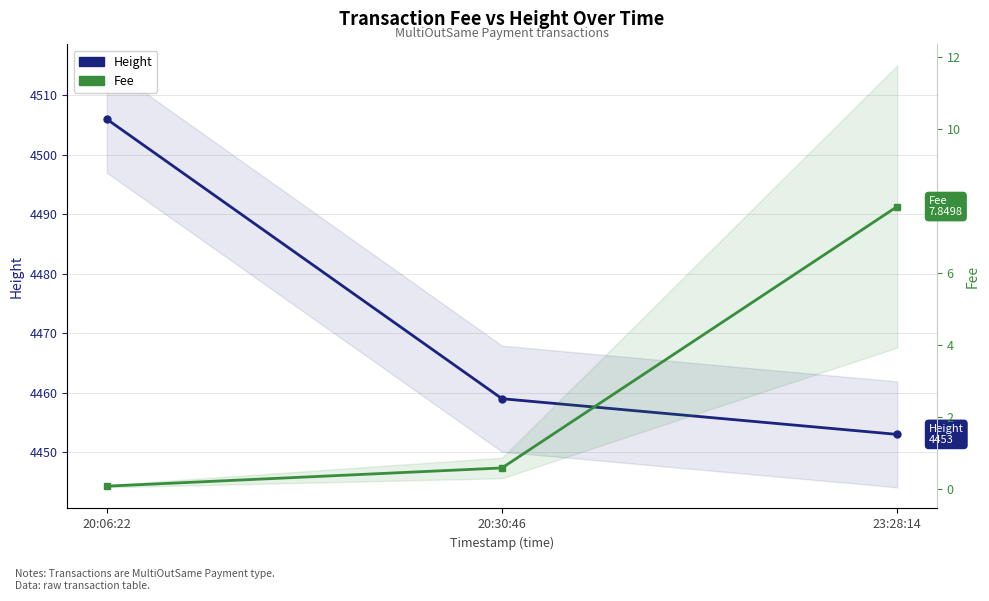

Which series has the widest spread of values?

Height